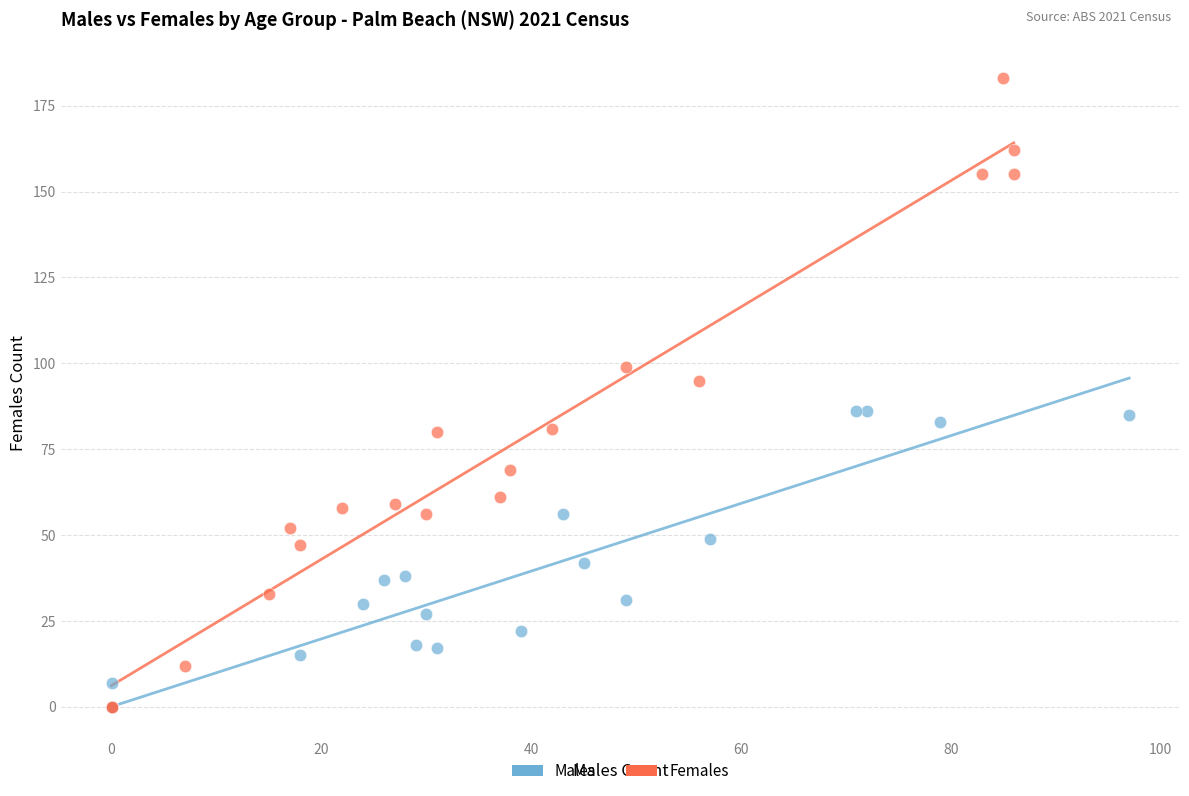

Which series has the widest spread of Y values?

Females